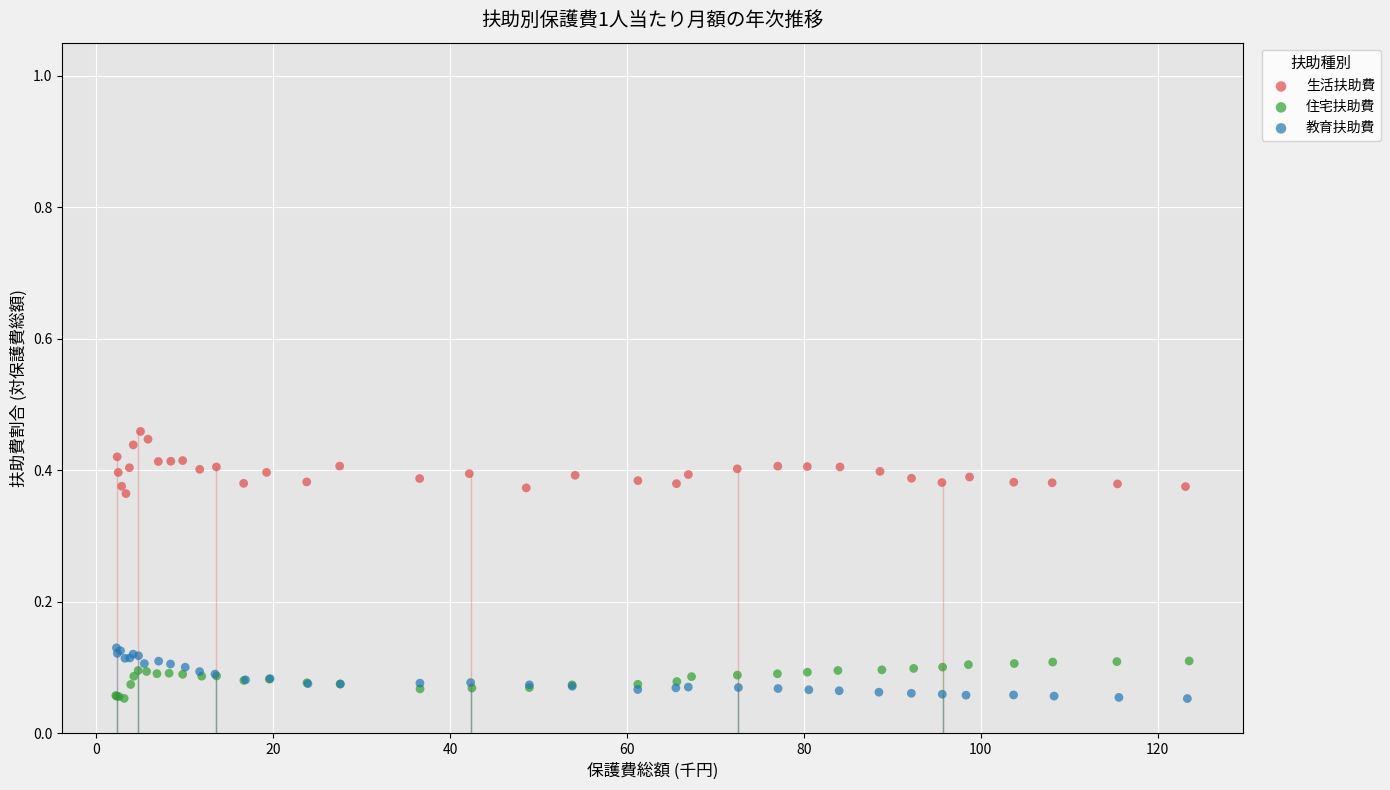

Which series contains the highest Y value?

生活扶助費